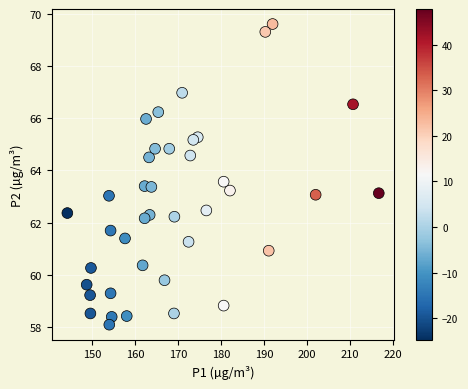

What is the range of Y values (max minus min)?

11.5